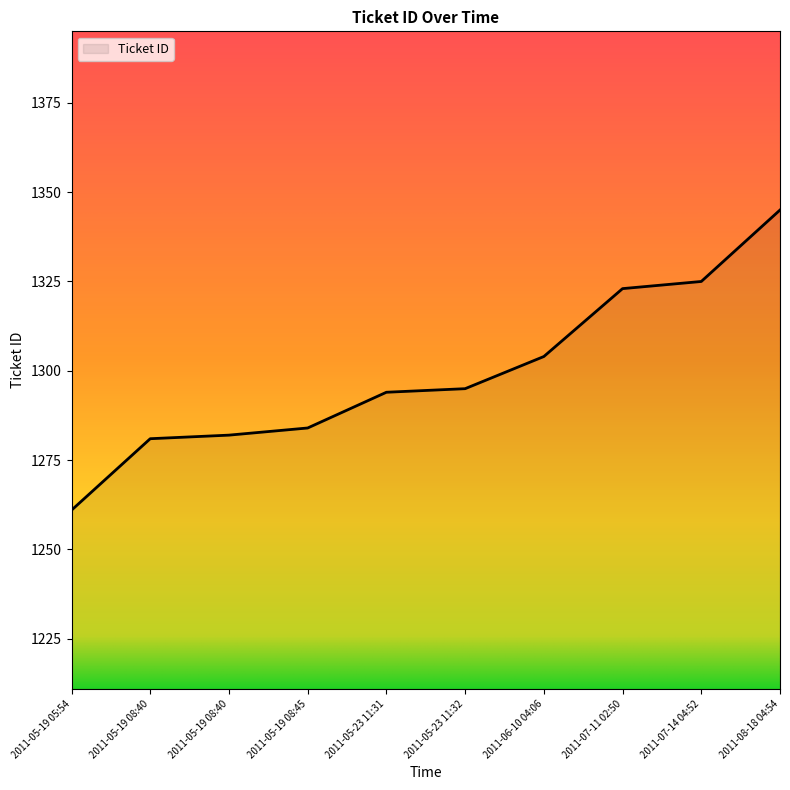

Does the chart display data point markers on the line(s)?

No